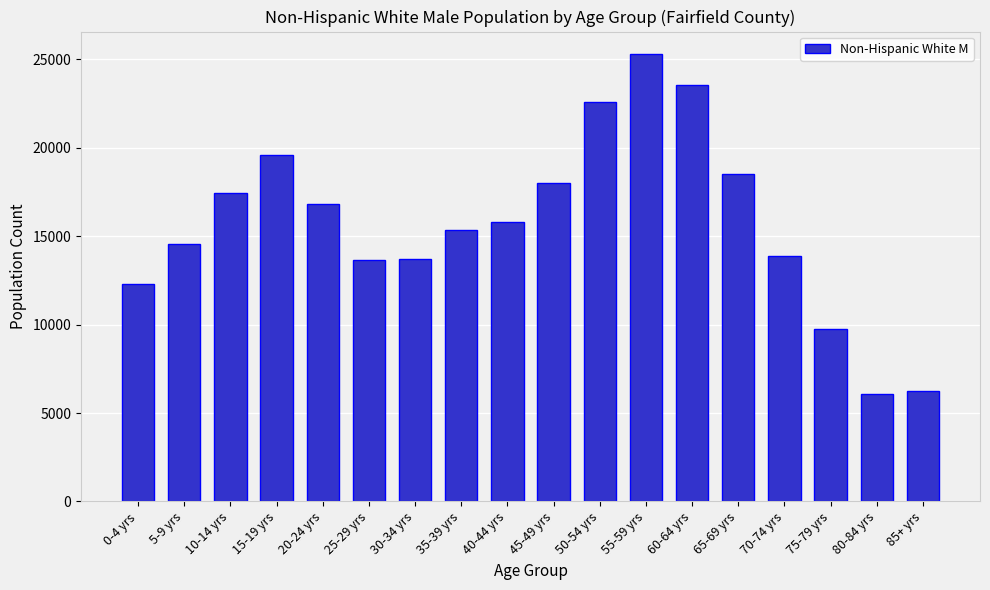

Between 55-59 yrs and 15-19 yrs, which is larger?

55-59 yrs